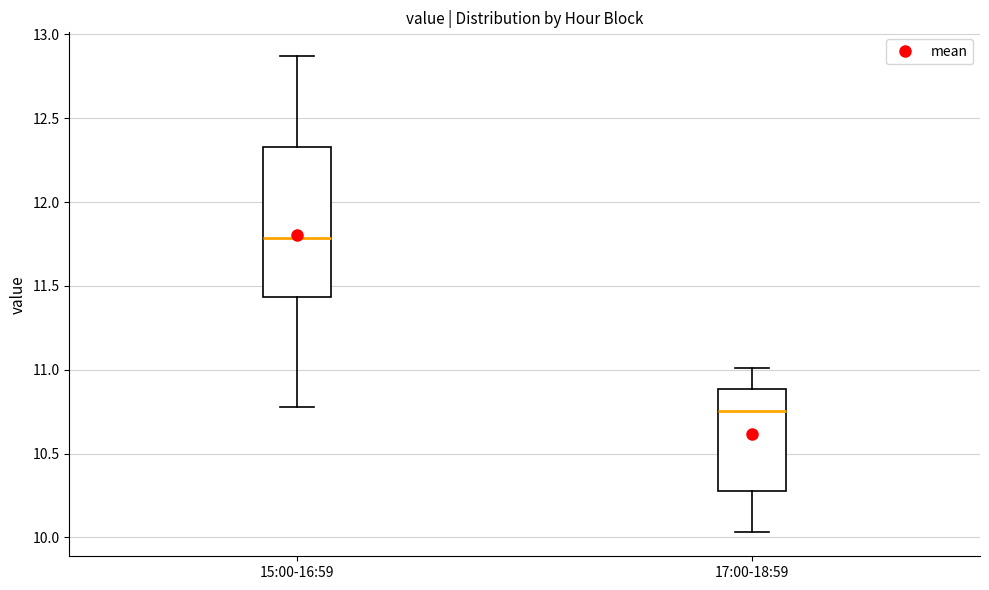

Which box is the tallest, from its lower edge to its upper edge?

15:00-16:59